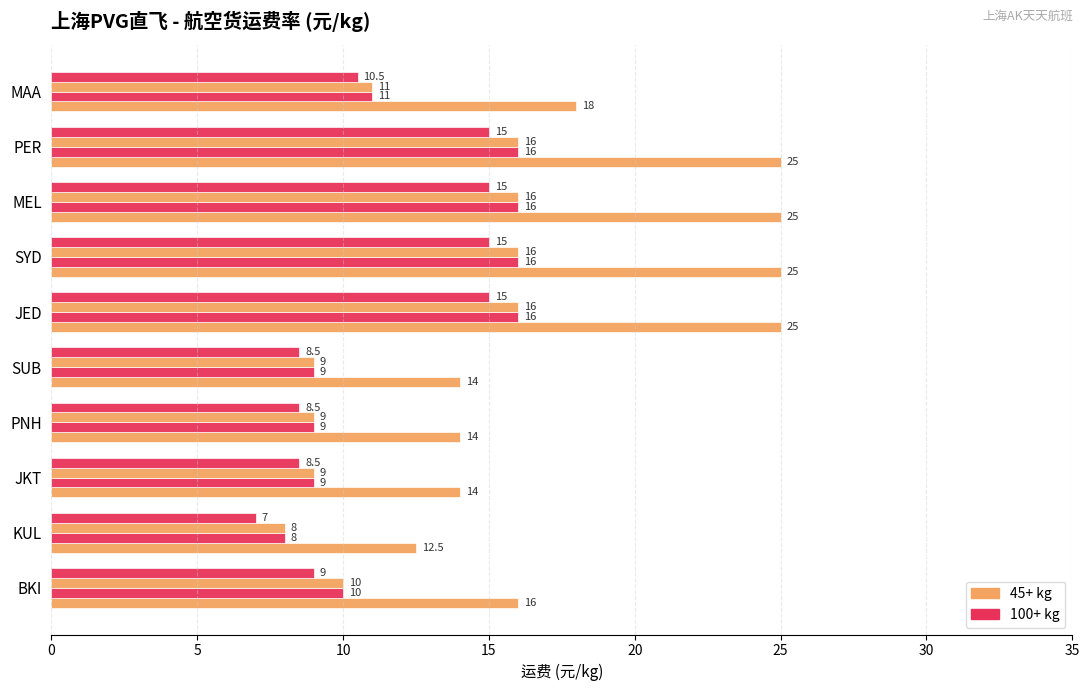

The value of 300+ at JKT is 9.0. True or false?

True